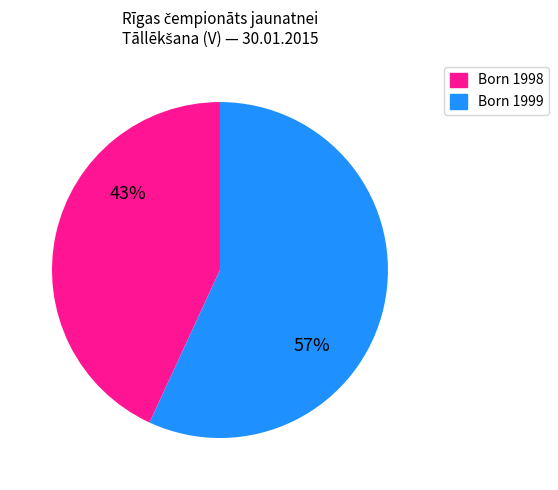

To the nearest percent, what is the average slice percentage?

50%